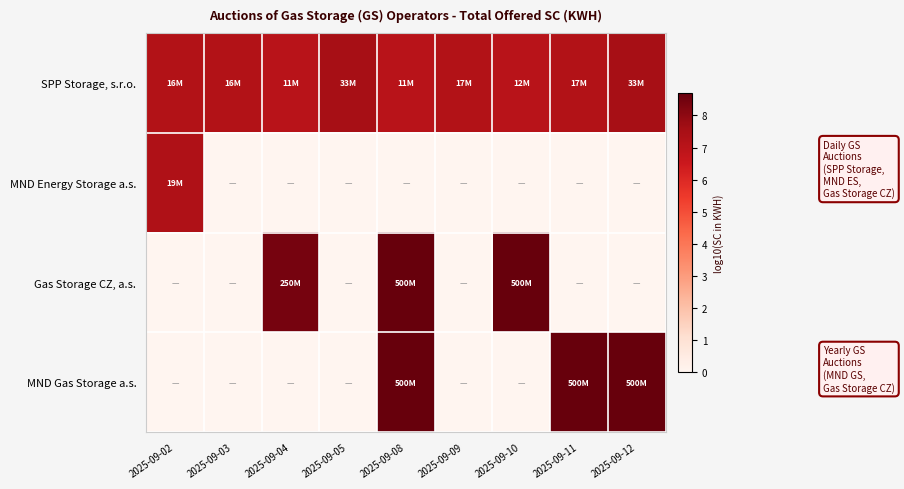

Which series has the widest spread of values?

Gas Storage CZ, a.s.